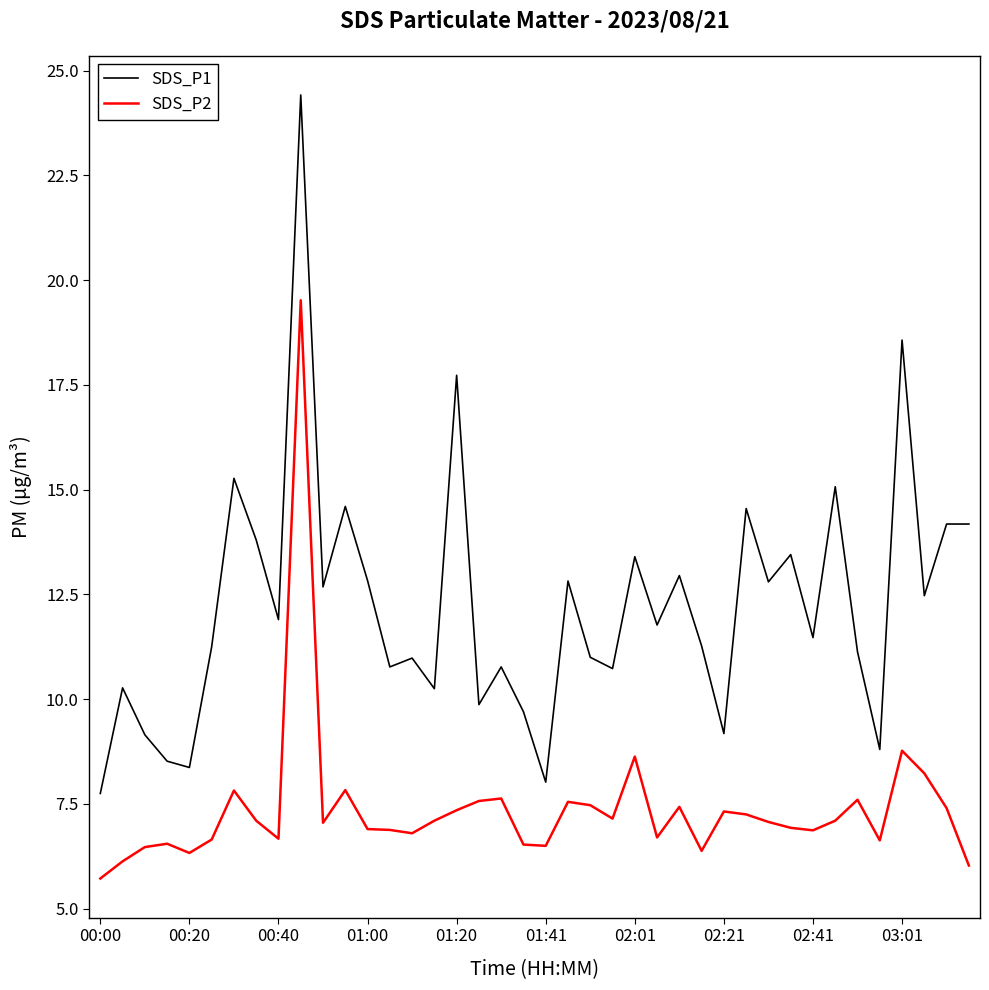

True or false: SDS_P2 and SDS_P1 intersect in this chart.

False